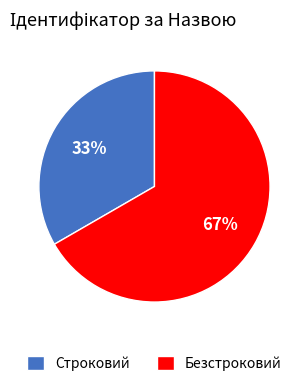

To the nearest percent, what is the combined percentage of Строковий and Безстроковий?

100%